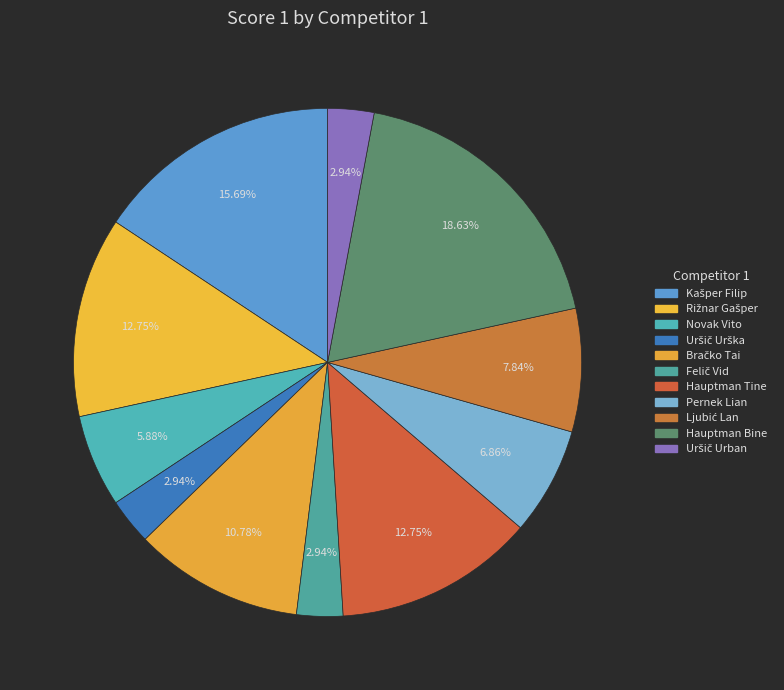

How many slices are in this pie chart?

11